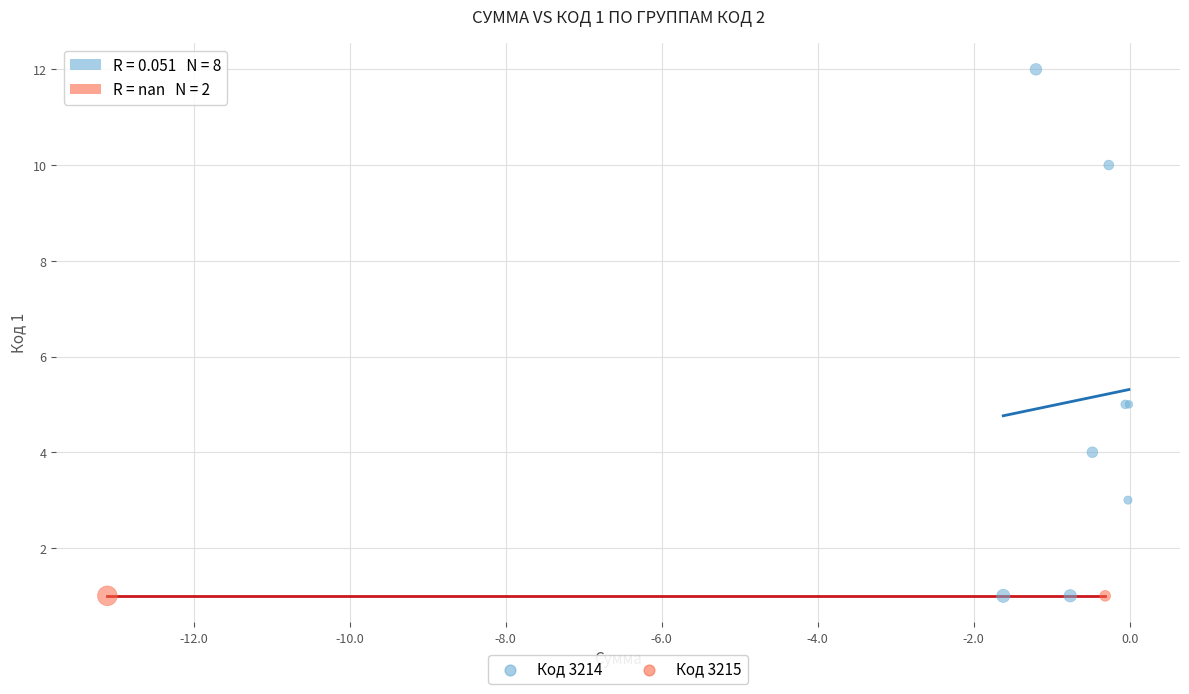

What are all the series names shown in the legend?

Код 3214, Код 3215